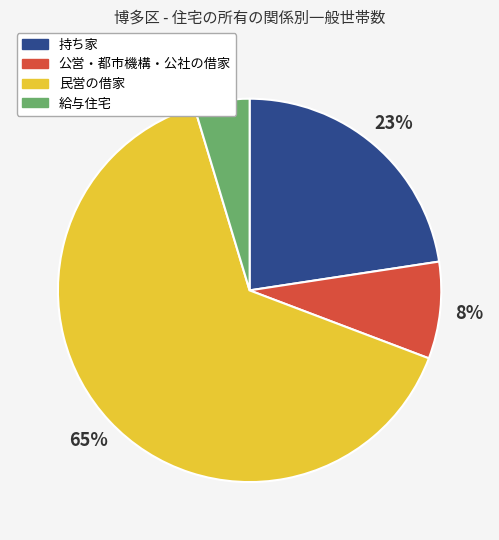

To the nearest percent, what portion does 給与住宅 represent?

5%